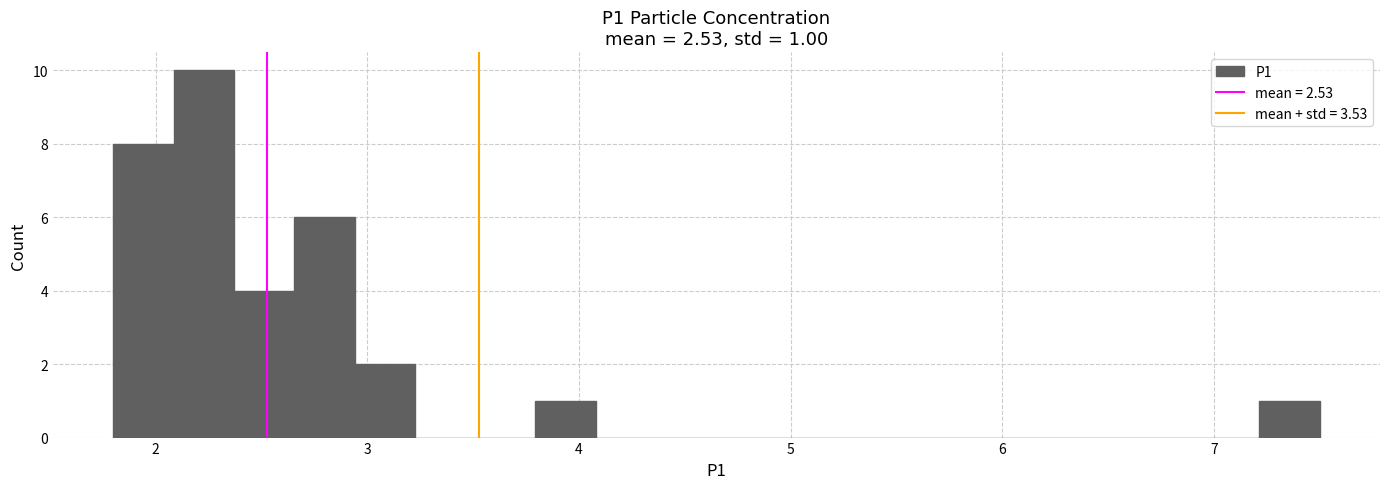

Read against the x-axis, roughly where is the centre of the tallest bar?

2.2